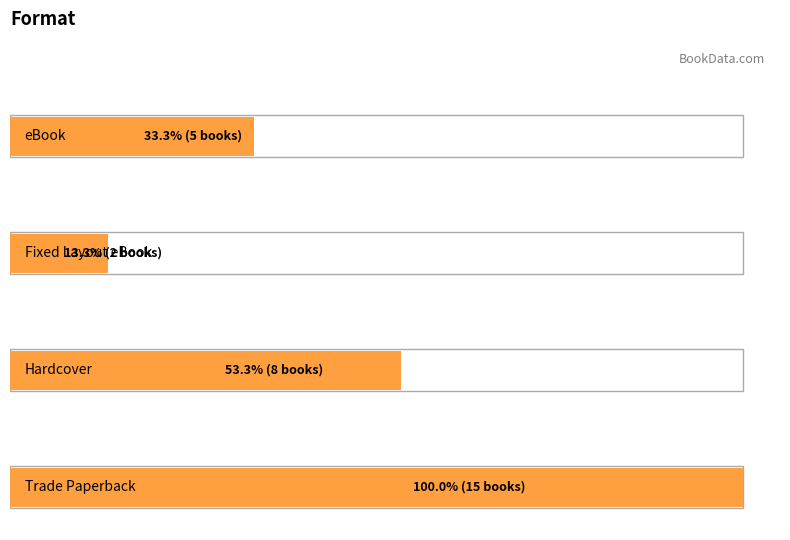

Reading right to left, transcribe all the data shown in this chart.

Trade Paperback: 15	15
Hardcover: 8	8
eBook: 5	5
Fixed Layout eBook: 2	2